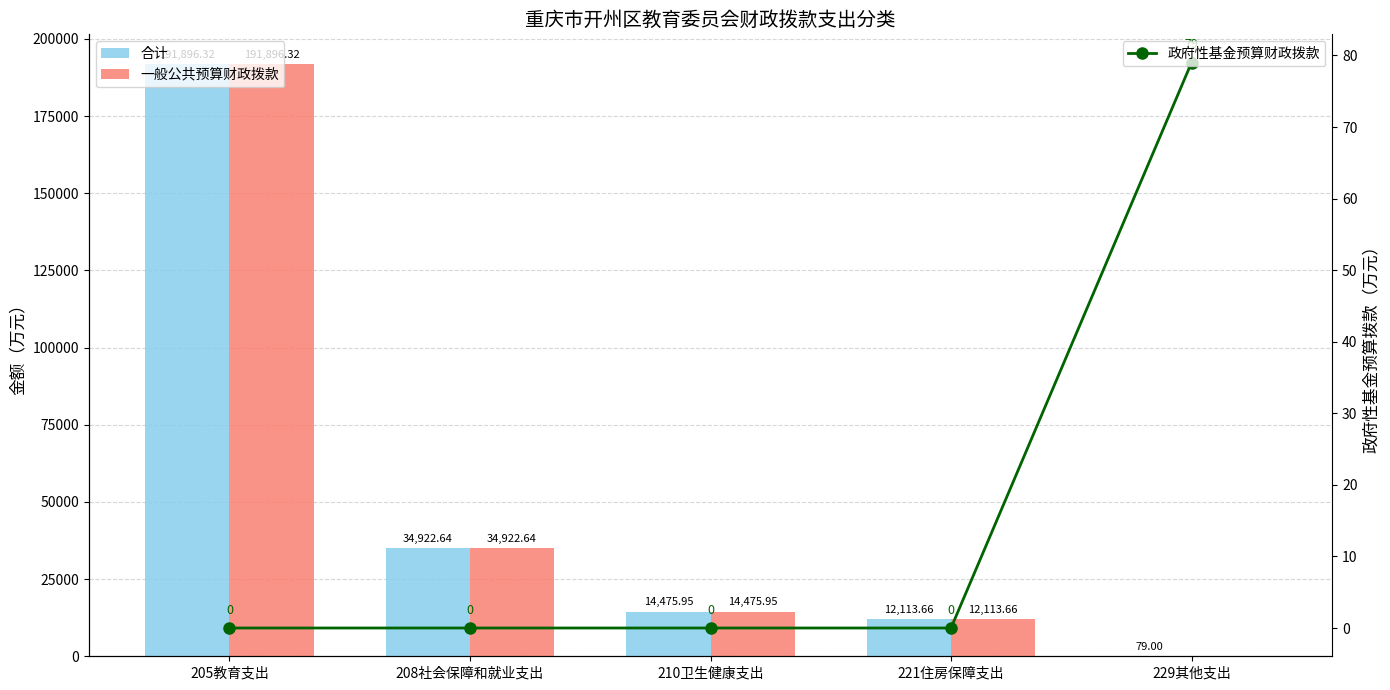

What is the highest value of the 一般公共预算财政拨款 series?

191896.3